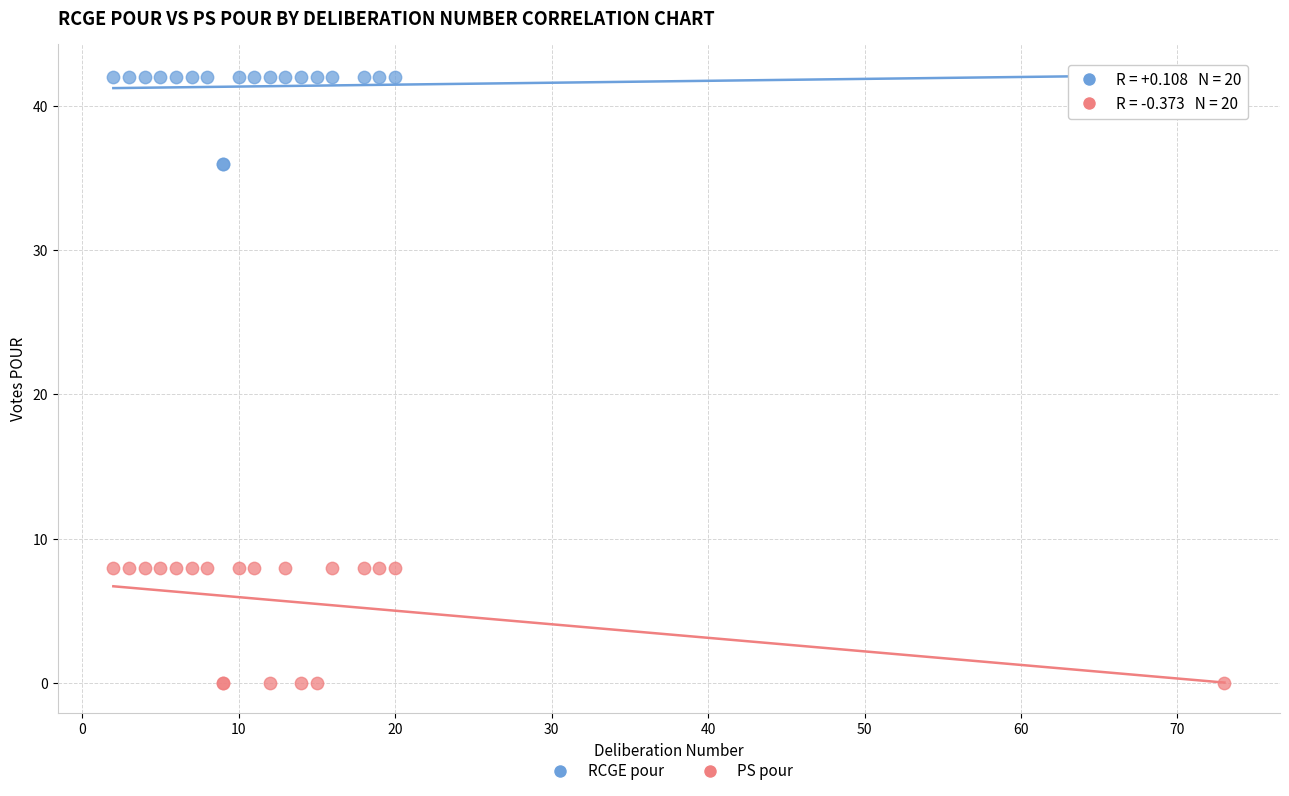

Which series reaches the minimum Y coordinate?

PS pour